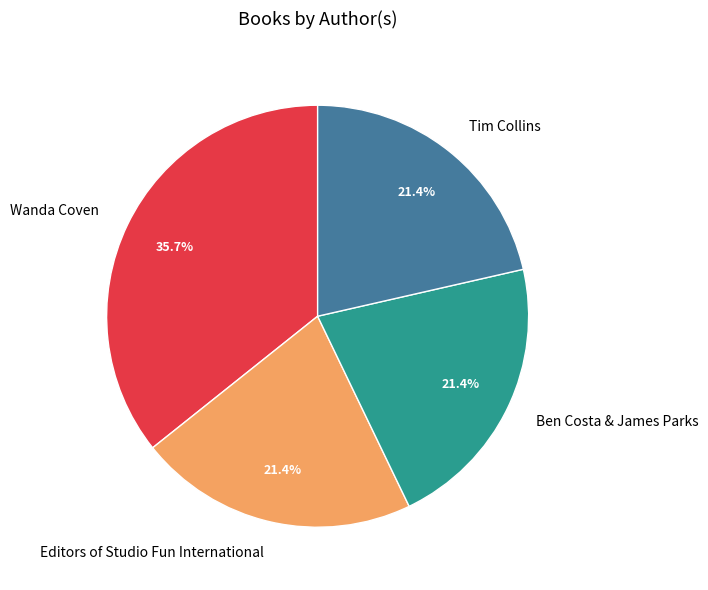

Is there any slice that represents more than half of the pie?

No